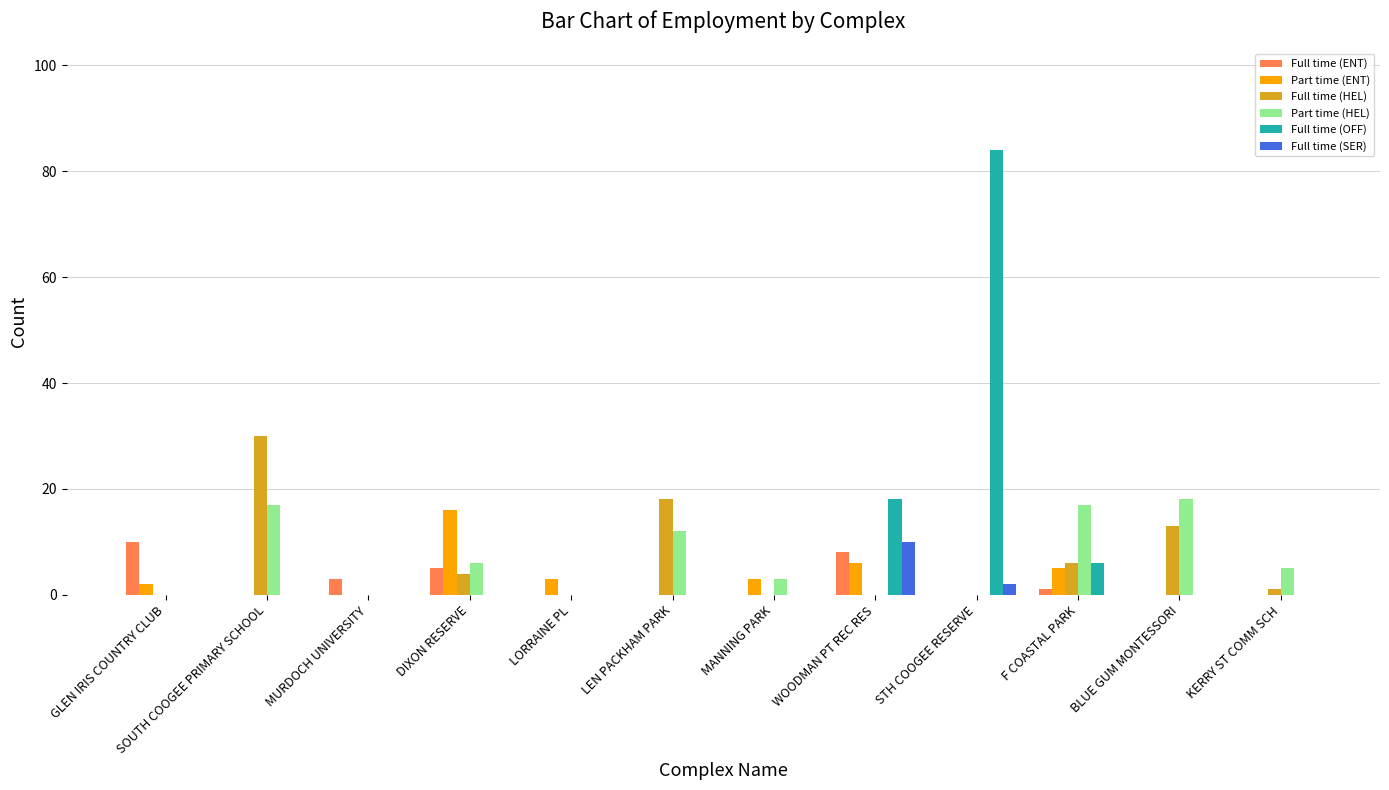

Which label corresponds to the largest value in the chart?

STH COOGEE RESERVE